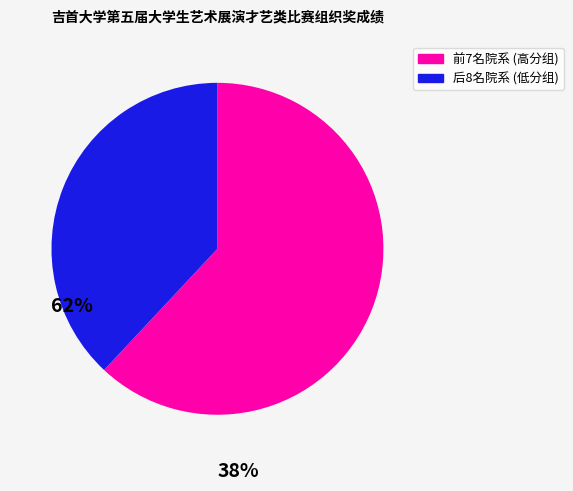

Is there a majority slice in this chart?

Yes